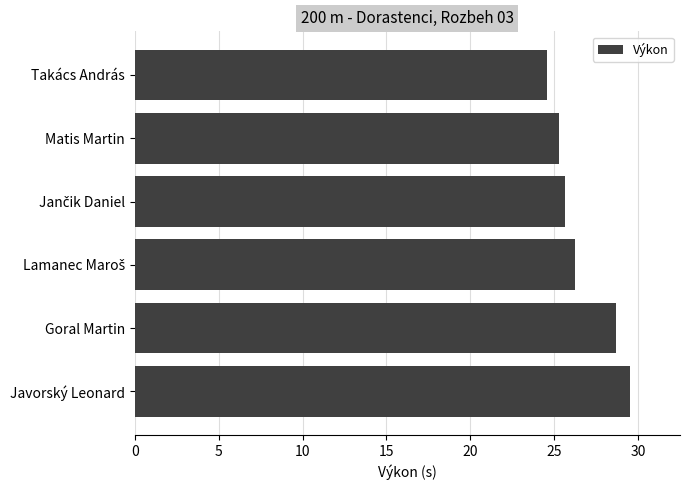

What is the average value?

26.7